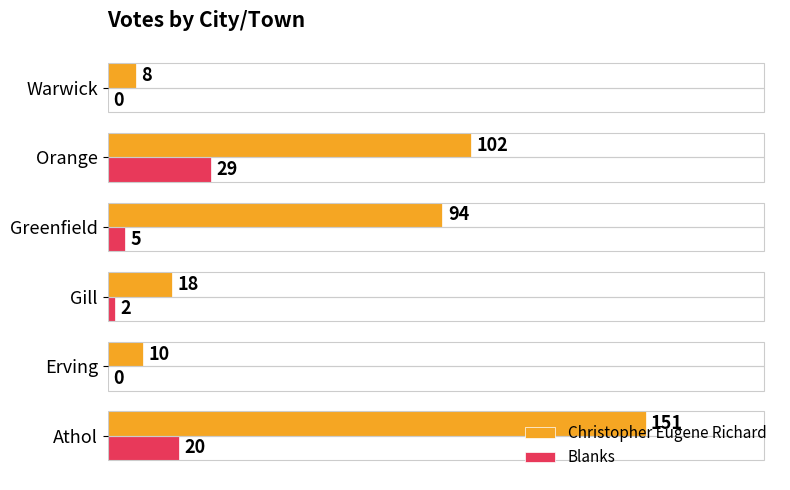

Between Gill and Greenfield, which series saw the biggest shift?

Christopher Eugene Richard